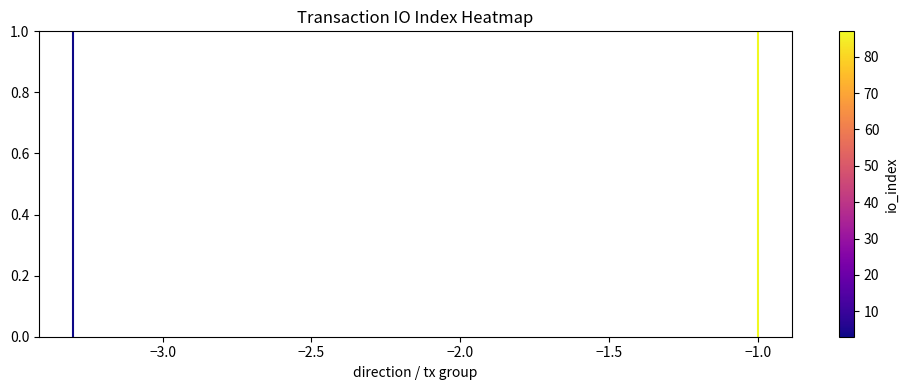

True or false: ec522710.../-1 has a value of 1 at −1.0.

False